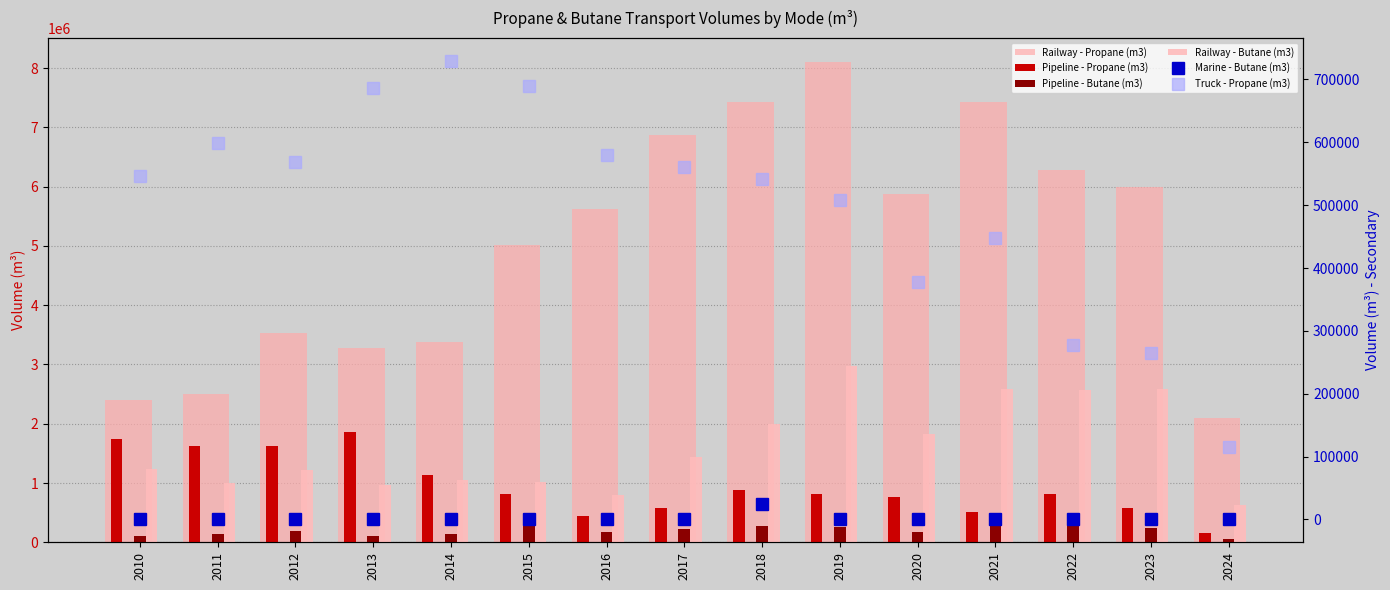

What is the maximum value shown in the chart?

8104228.0